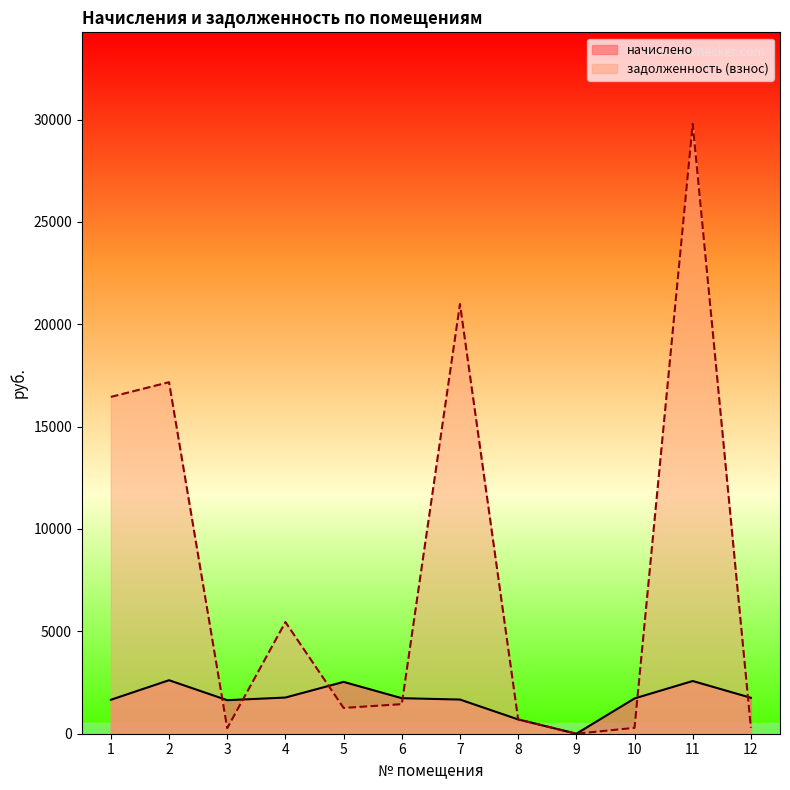

At which label does задолженность (взнос) first exceed 1444?

1